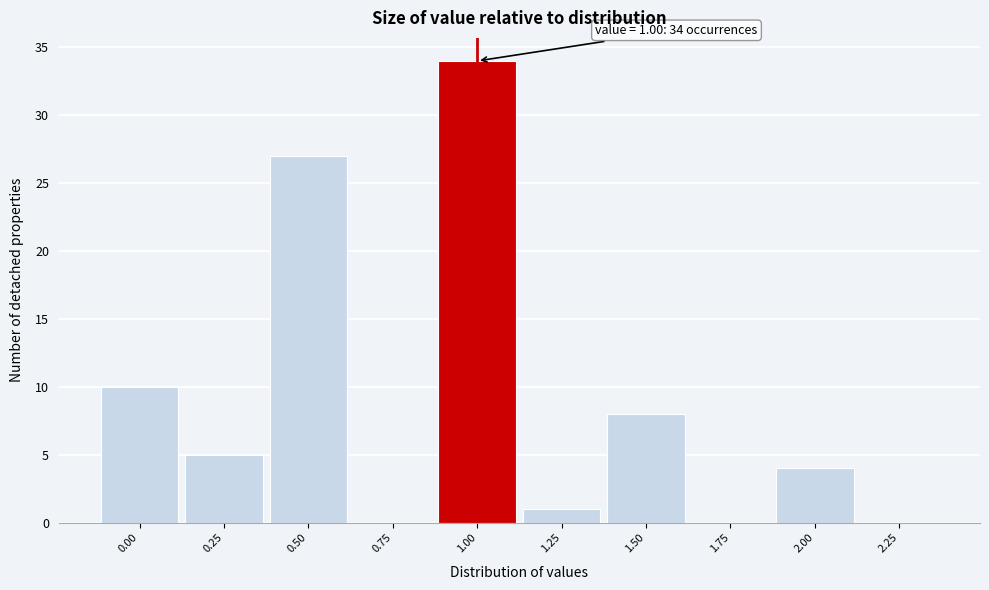

Which range on the x-axis has the tallest bar?

0.875 to 1.125